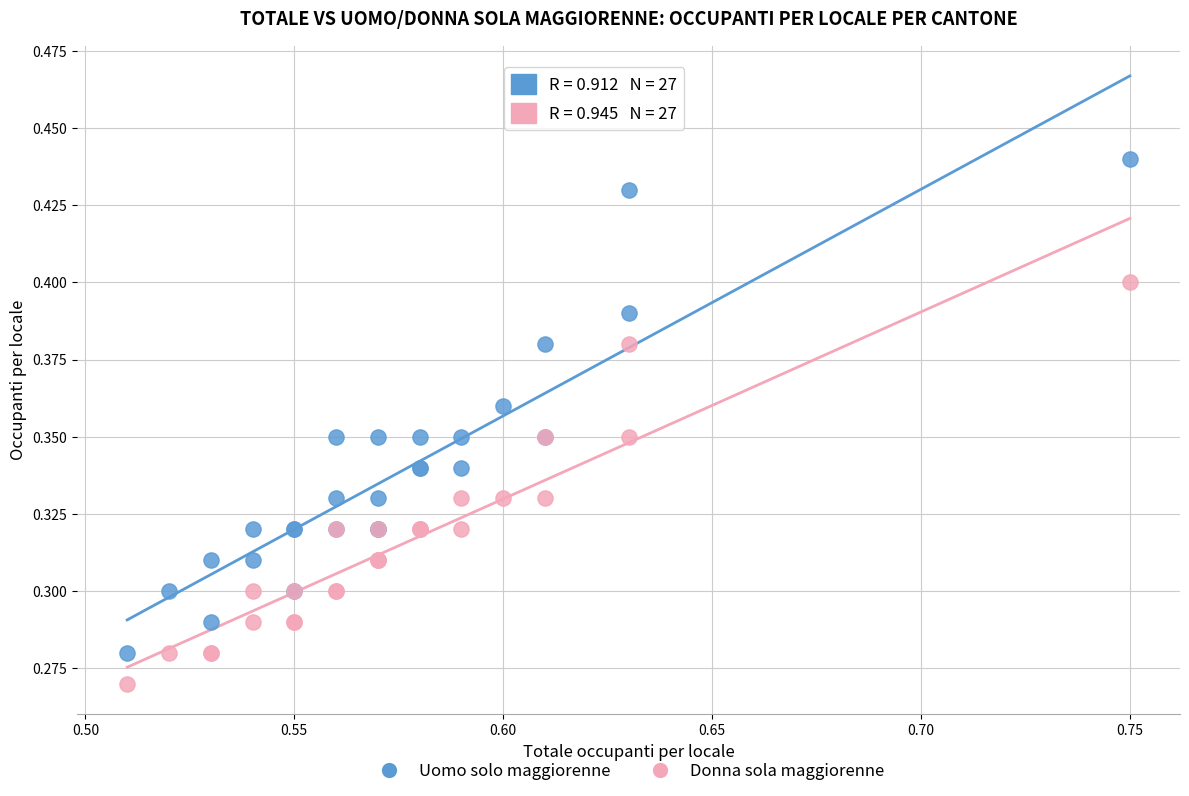

Which series contains the highest Y value?

Uomo solo maggiorenne